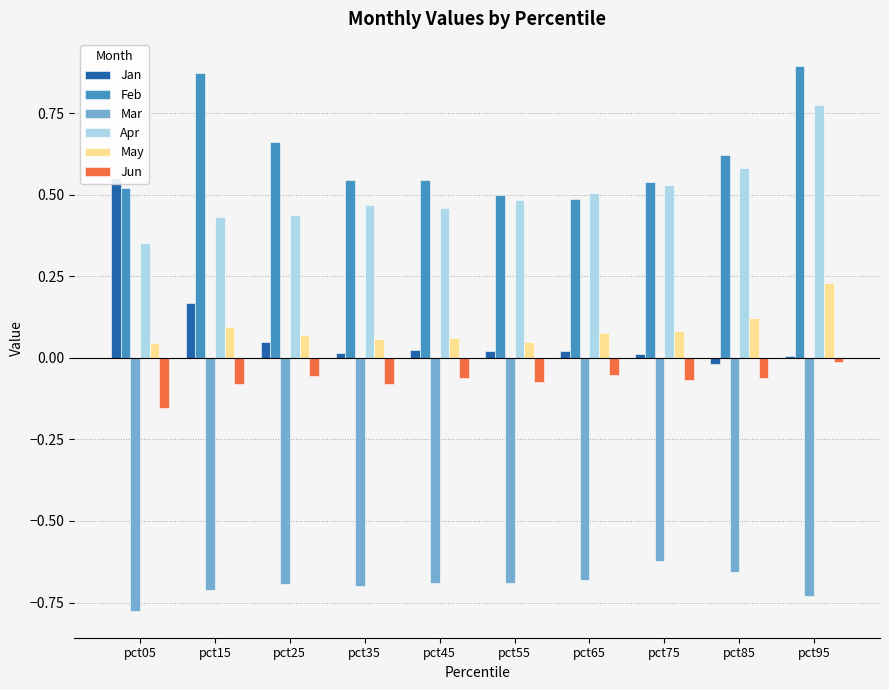

What is the value of the Jun bar at the 7th from the left?

-0.1